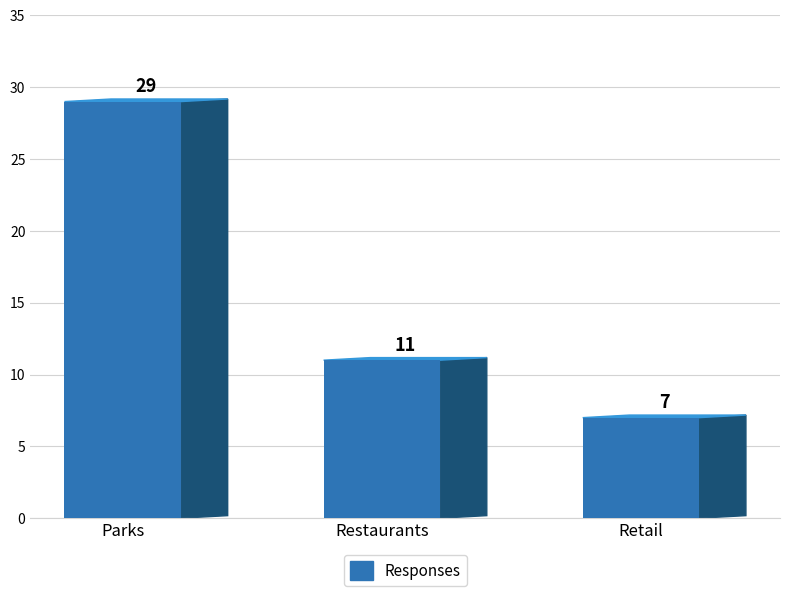

Between Restaurants and Retail, which is larger?

Restaurants